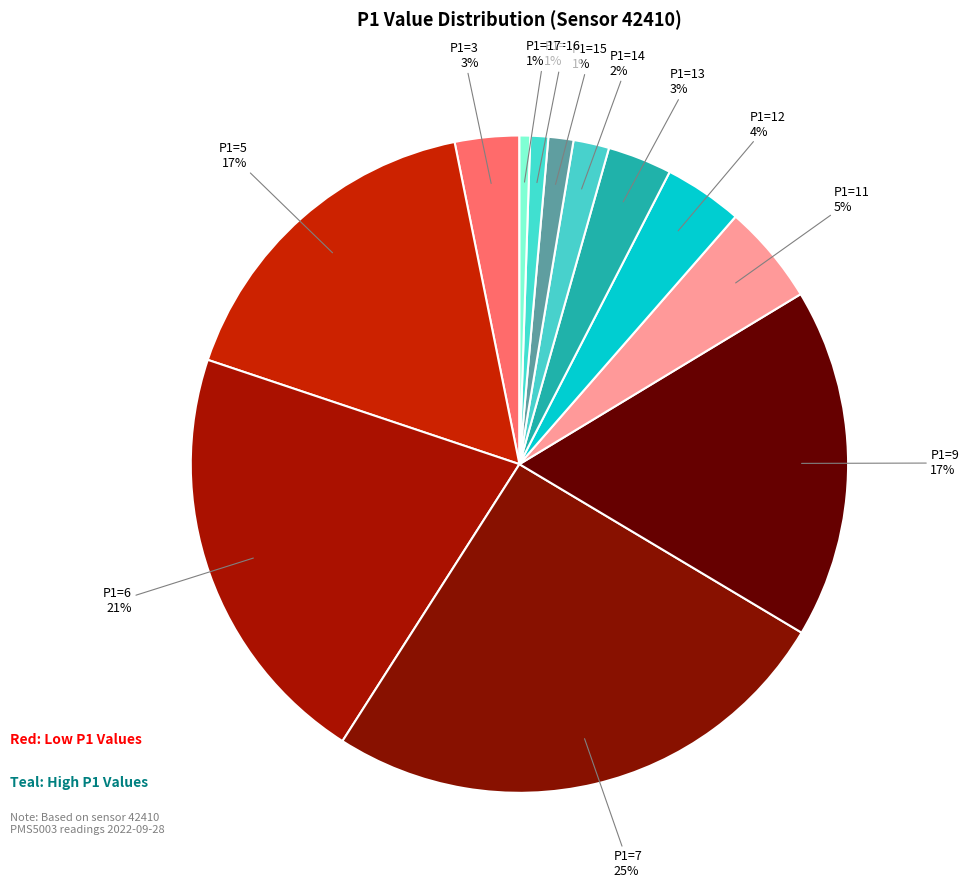

How many slices are in this pie chart?

12